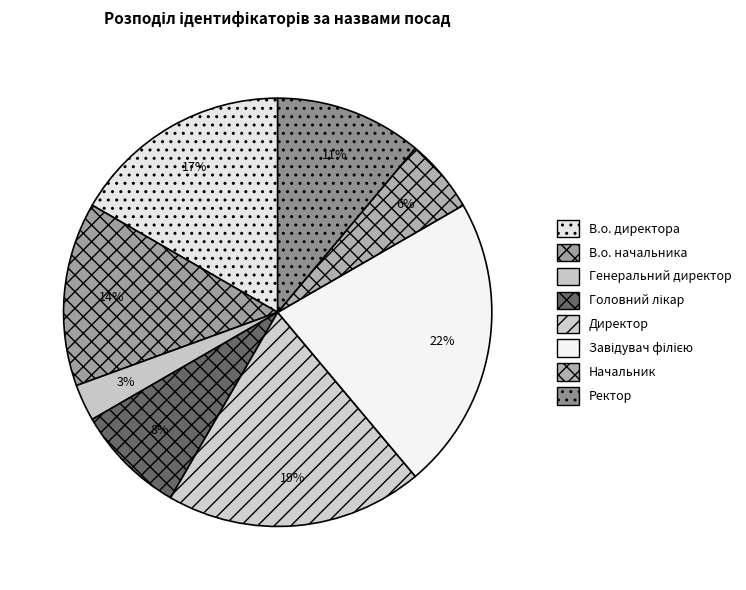

Count the number of slices in the pie.

8